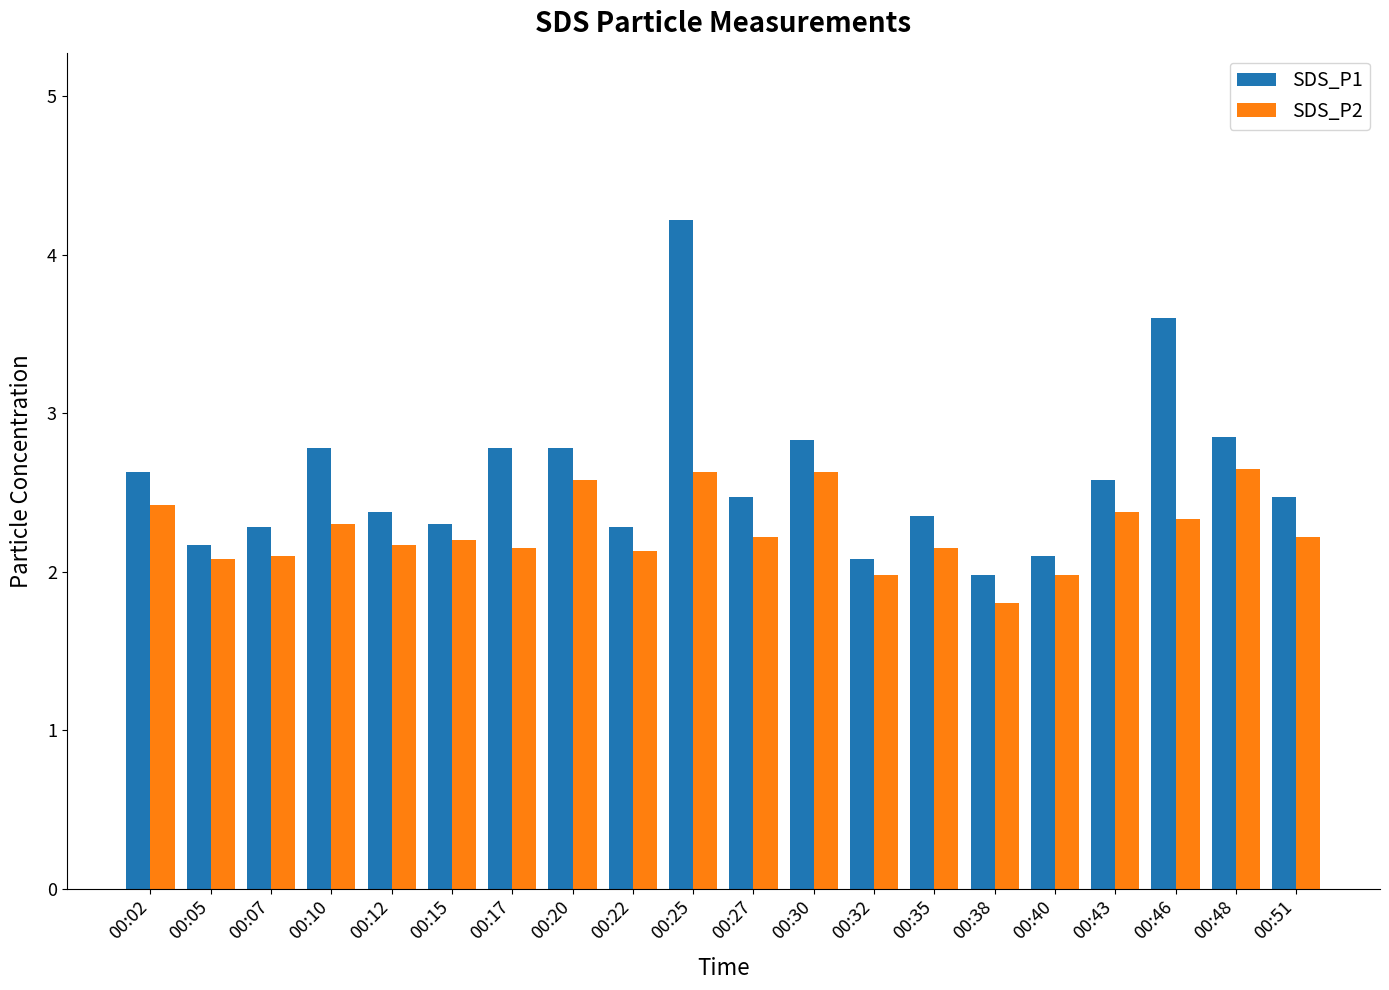

Which series has the widest spread of values?

SDS_P1